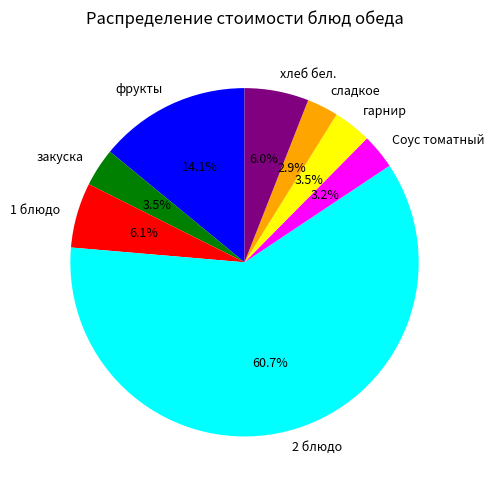

Which slice represents more than half of the pie?

2 блюдо